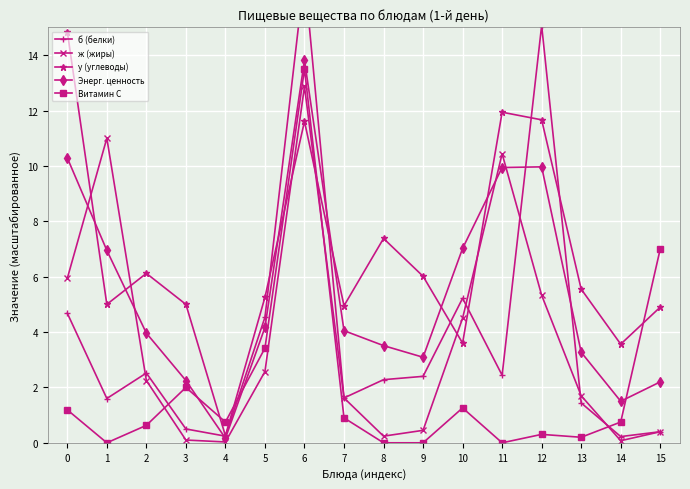

Which series has the largest total across all categories?

у (углеводы)